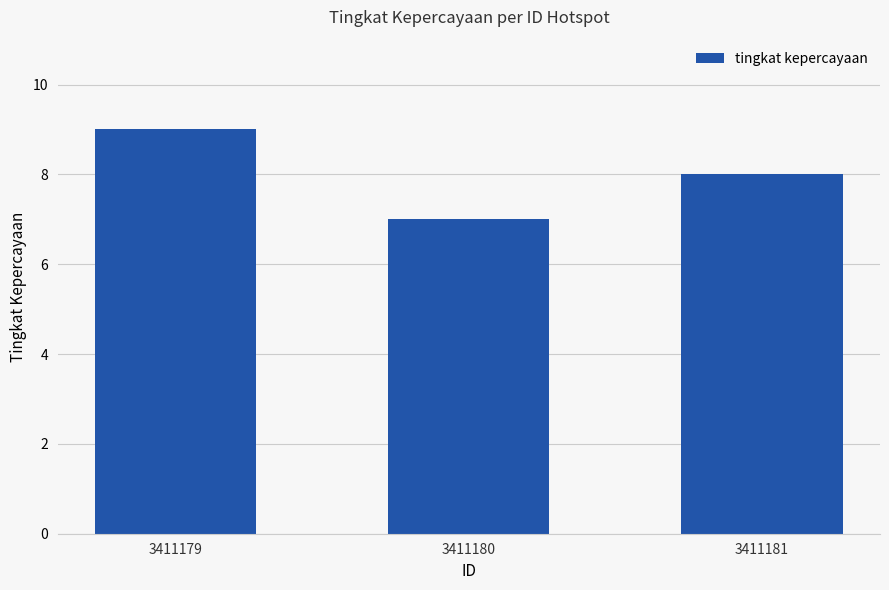

What is the maximum value shown in the chart?

9